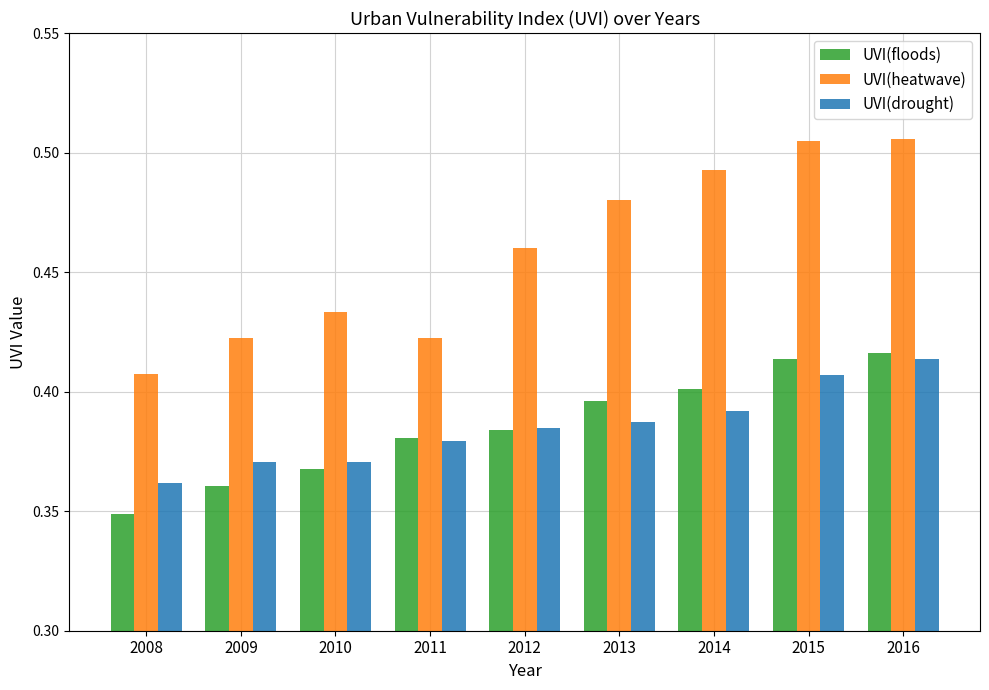

How many data points does each series have?

9